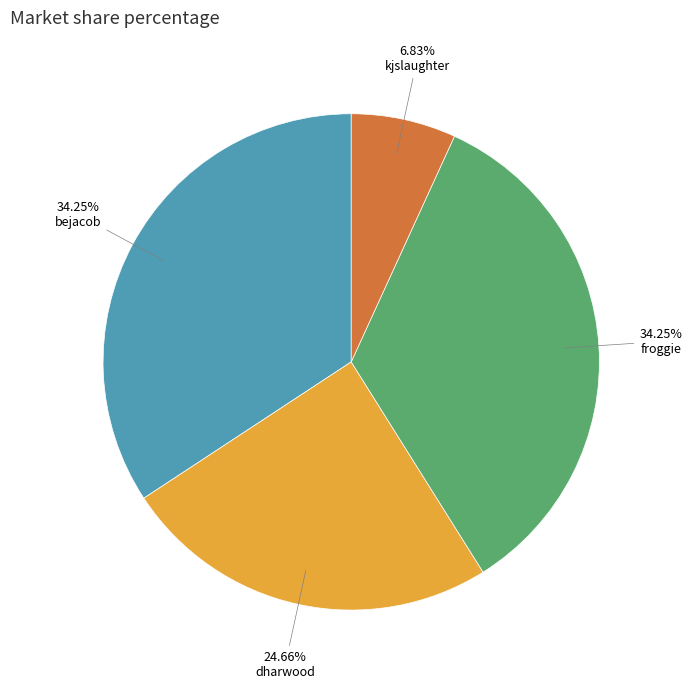

Is there any slice that represents more than half of the pie?

No